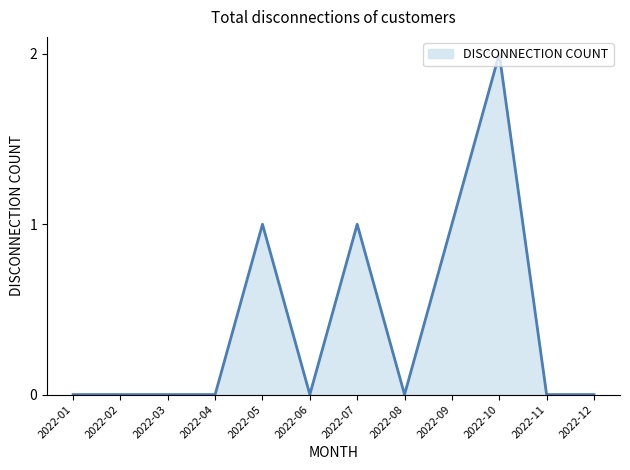

The chart shows a value of -1 at 2022-08. True or false?

False